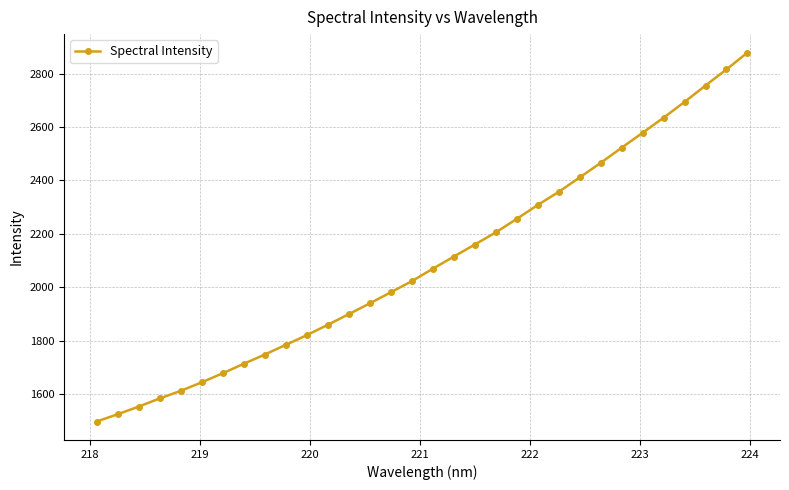

What is the average value?

2096.0